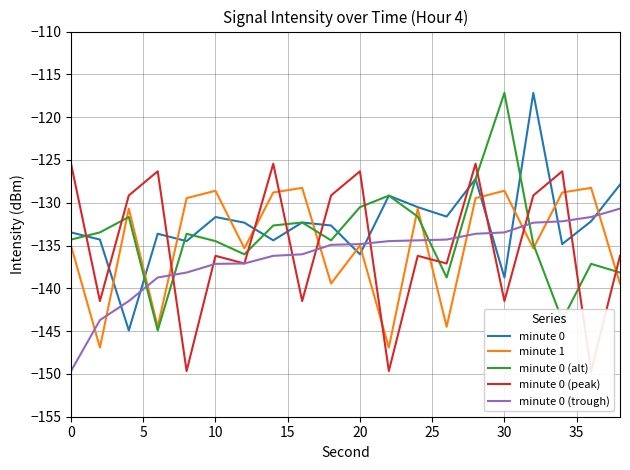

Does the chart display data point markers on the line(s)?

No